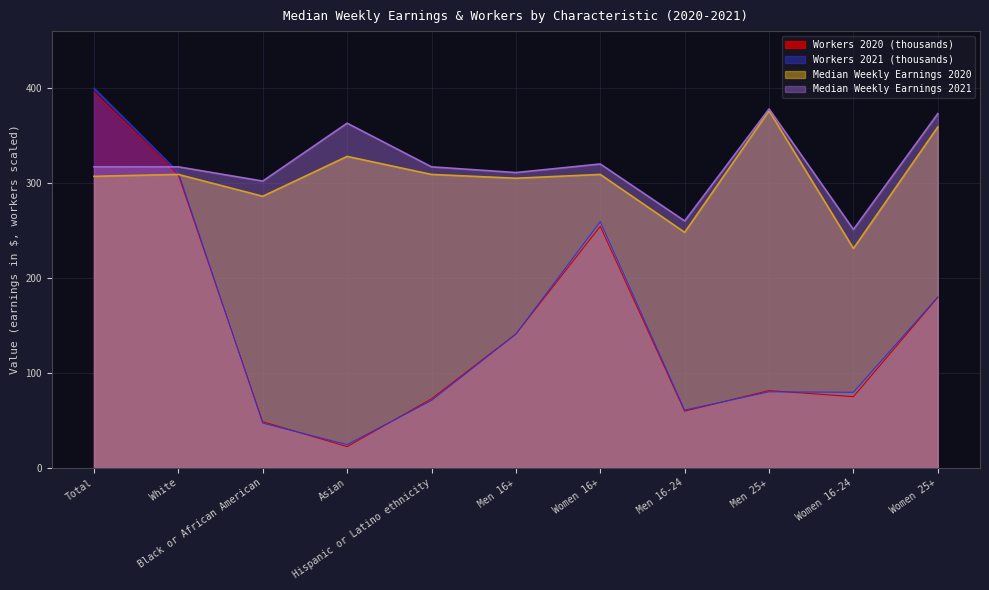

Reading left to right, extract all data points from this chart.

Median Weekly Earnings 2020: Total=307.0	White=309.0	Black or African American=286.0	Asian=328.0	Hispanic or Latino ethnicity=309.0	Men 16+=305.0	Women 16+=309.0	Men 16-24=248.0	Men 25+=376.0	Women 16-24=231.0	Women 25+=359.0
Median Weekly Earnings 2021: Total=317.0	White=317.0	Black or African American=302.0	Asian=363.0	Hispanic or Latino ethnicity=317.0	Men 16+=311.0	Women 16+=320.0	Men 16-24=260.0	Men 25+=378.0	Women 16-24=251.0	Women 25+=373.0
Workers 2020 (thousands): Total=395.2	White=308.5	Black or African American=48.5	Asian=22.2	Hispanic or Latino ethnicity=72.6	Men 16+=140.9	Women 16+=254.3	Men 16-24=59.6	Men 25+=81.3	Women 16-24=74.9	Women 25+=179.5
Workers 2021 (thousands): Total=400.0	White=311.2	Black or African American=47.0	Asian=24.3	Hispanic or Latino ethnicity=70.9	Men 16+=140.7	Women 16+=259.3	Men 16-24=60.7	Men 25+=80.0	Women 16-24=79.5	Women 25+=179.8